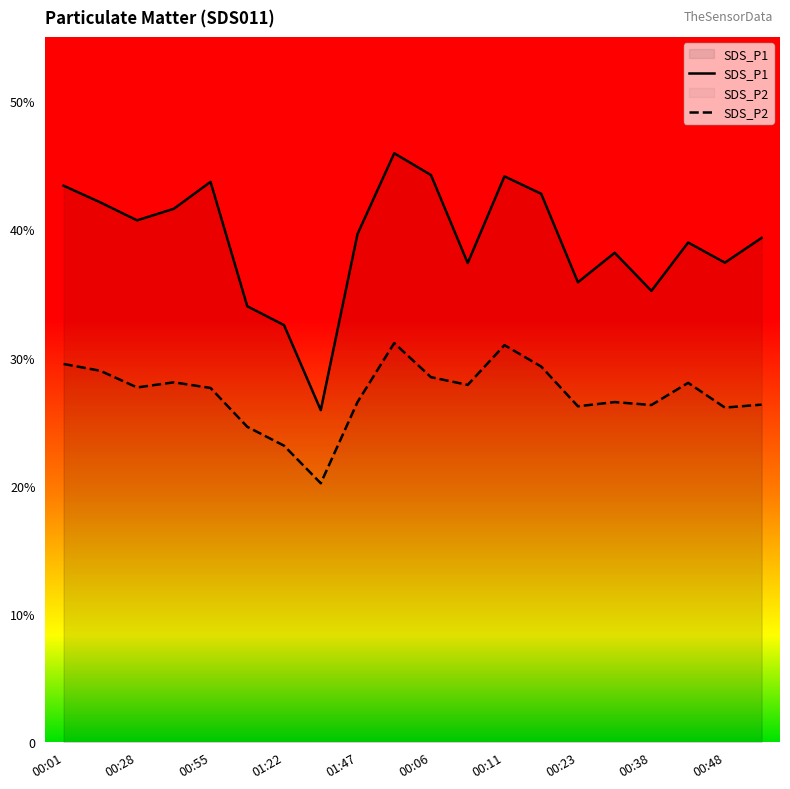

True or false: SDS_P2 has a value of 9.6 at 00:16.

False